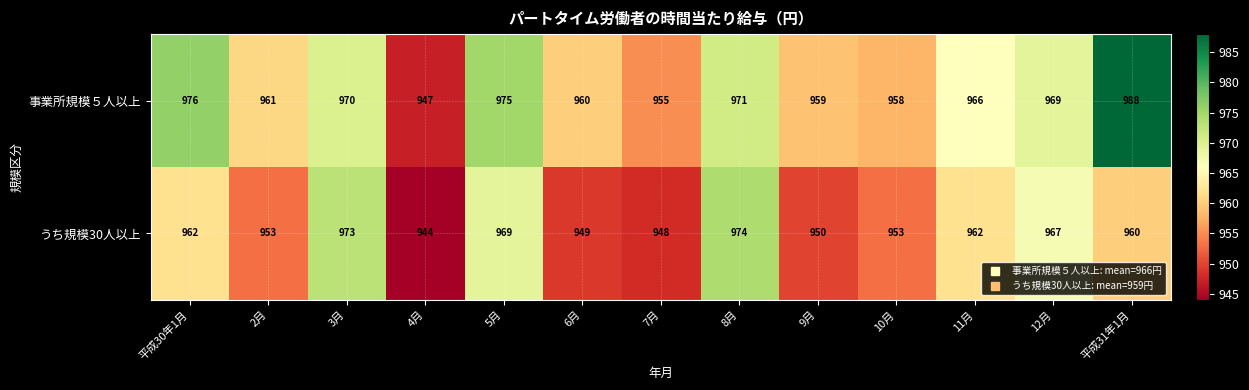

Rank the series at 10月 from highest to lowest value.

事業所規模５人以上, うち規模30人以上